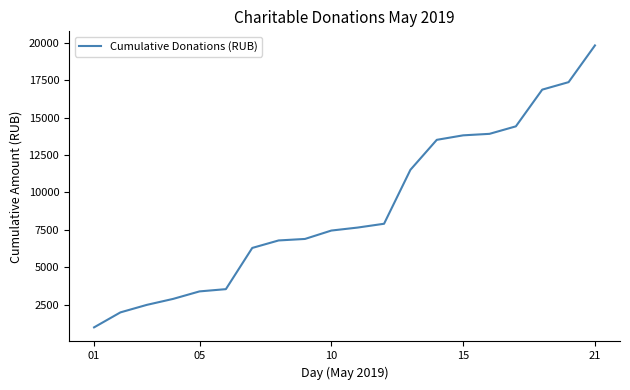

What is the minimum value shown in the chart?

1000